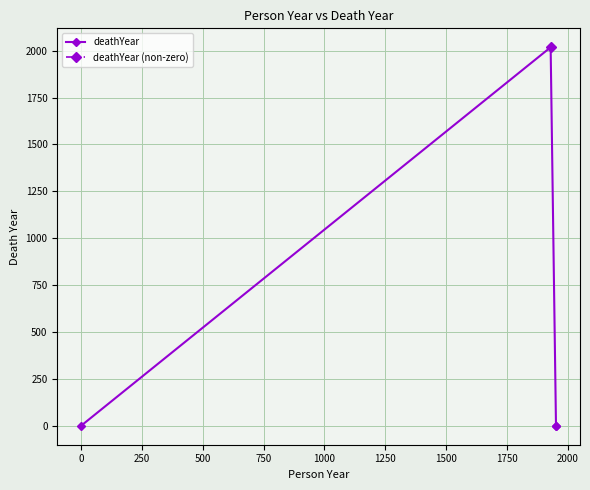

In deathYear, how many points are higher than both neighbors (excluding endpoints)?

1